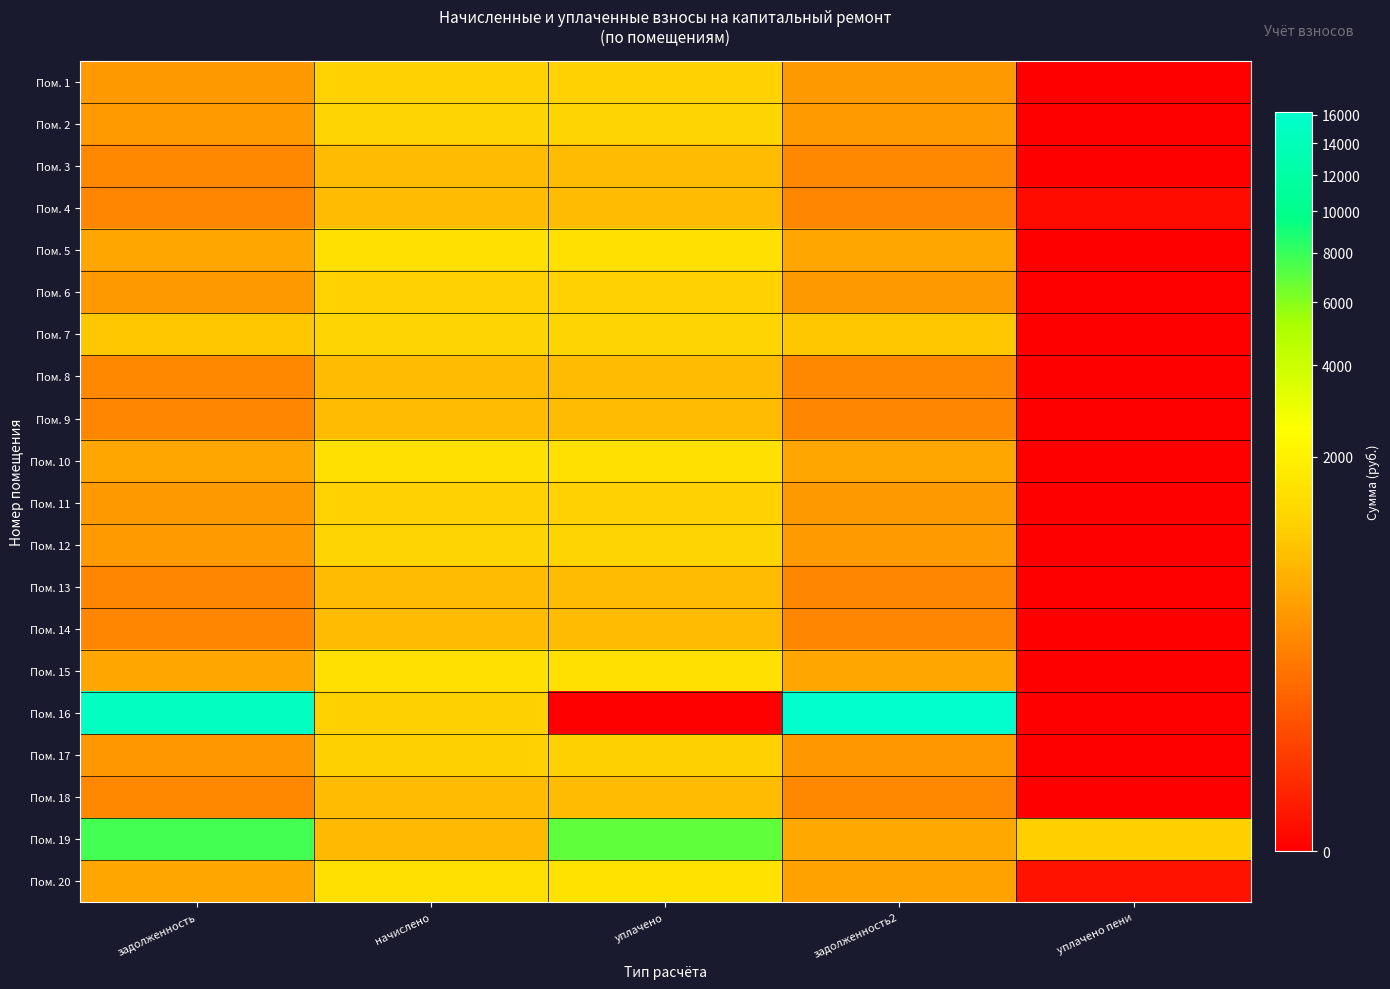

Count the number of categories in the chart.

5